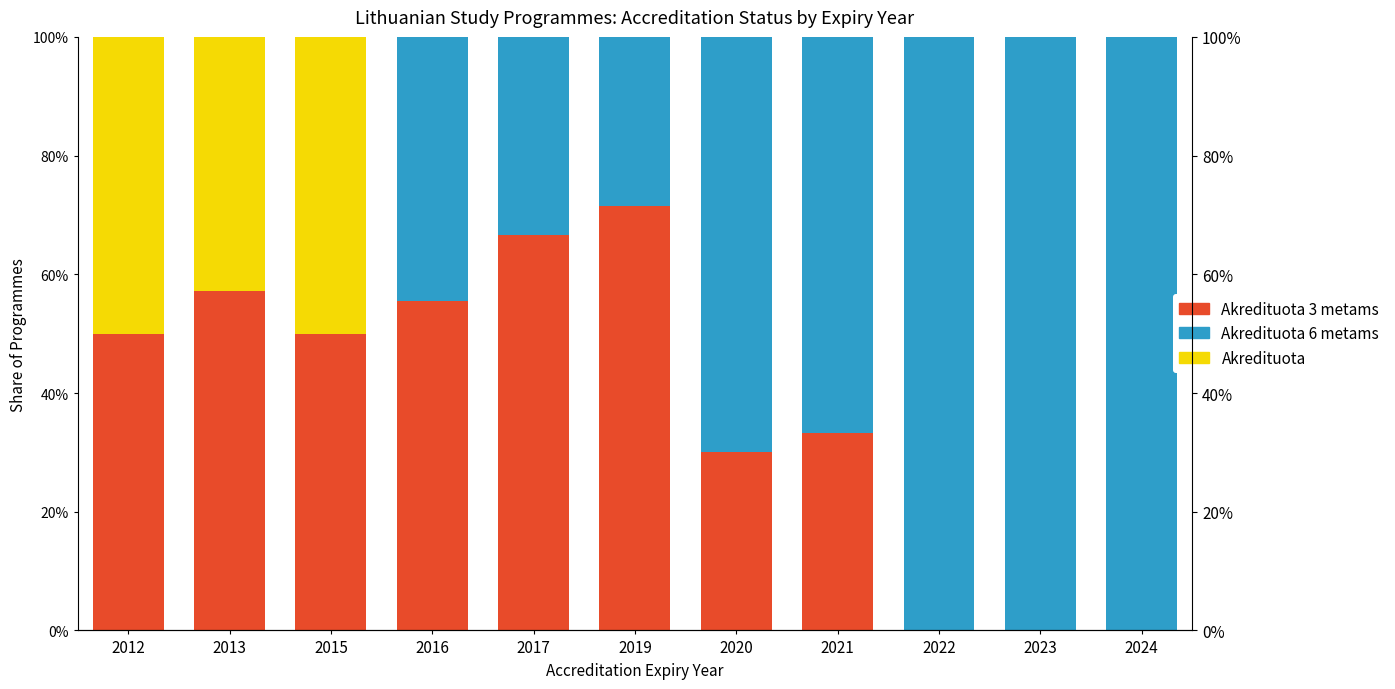

Rank the series by their maximum value, from highest to lowest.

Akredituota 6 metams, Akredituota 3 metams, Akredituota